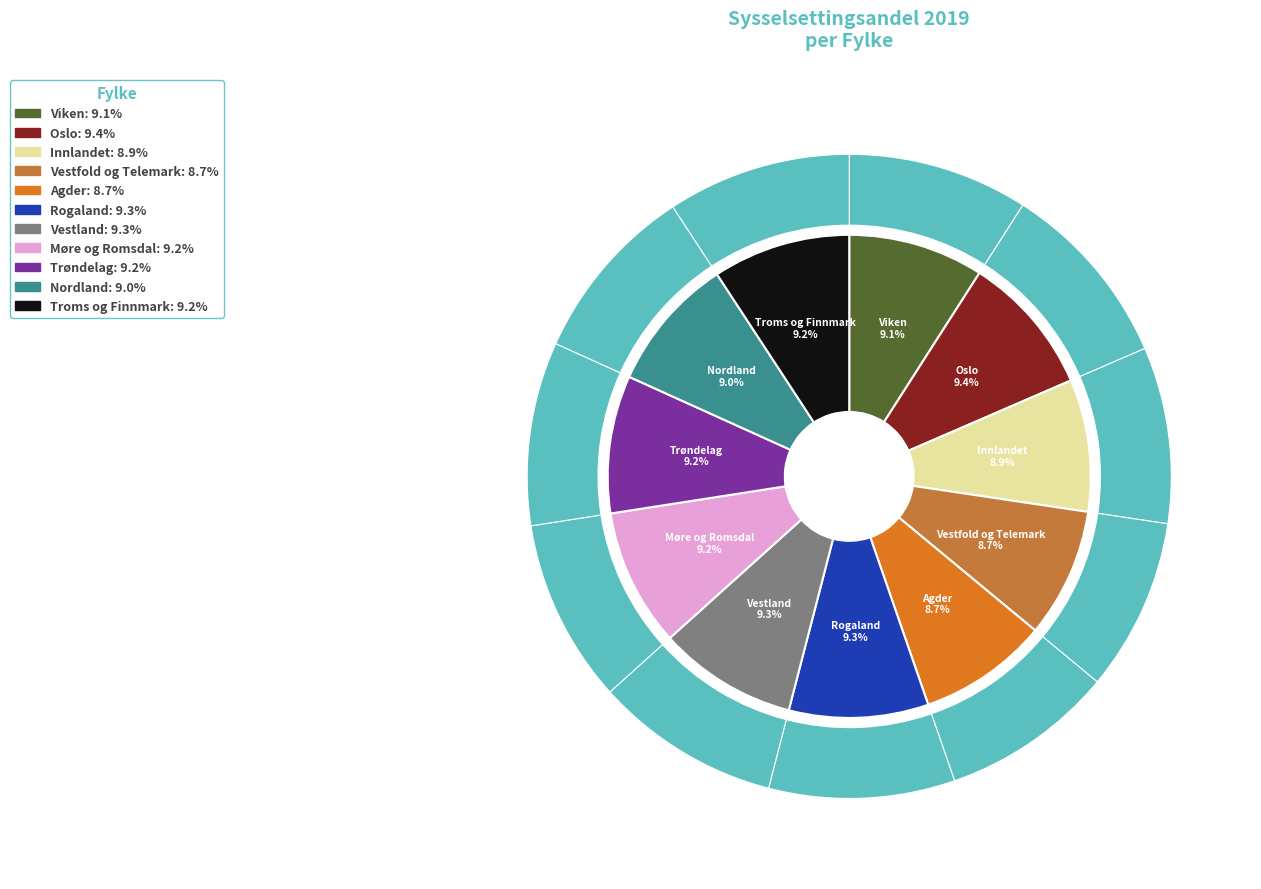

What percentage is NOT represented by Nordland?

91.0%